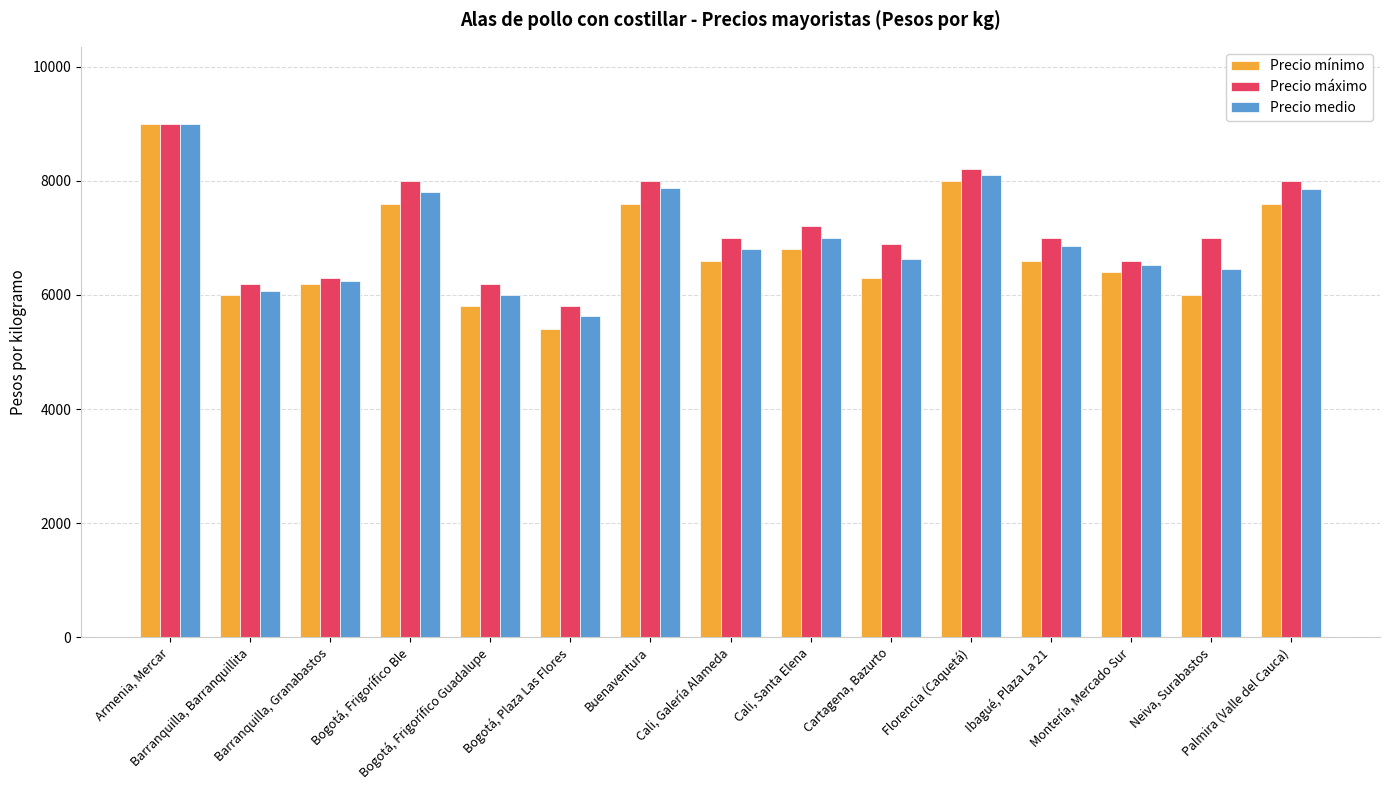

What is the label of the 1st bar from the left?

Armenia, Mercar